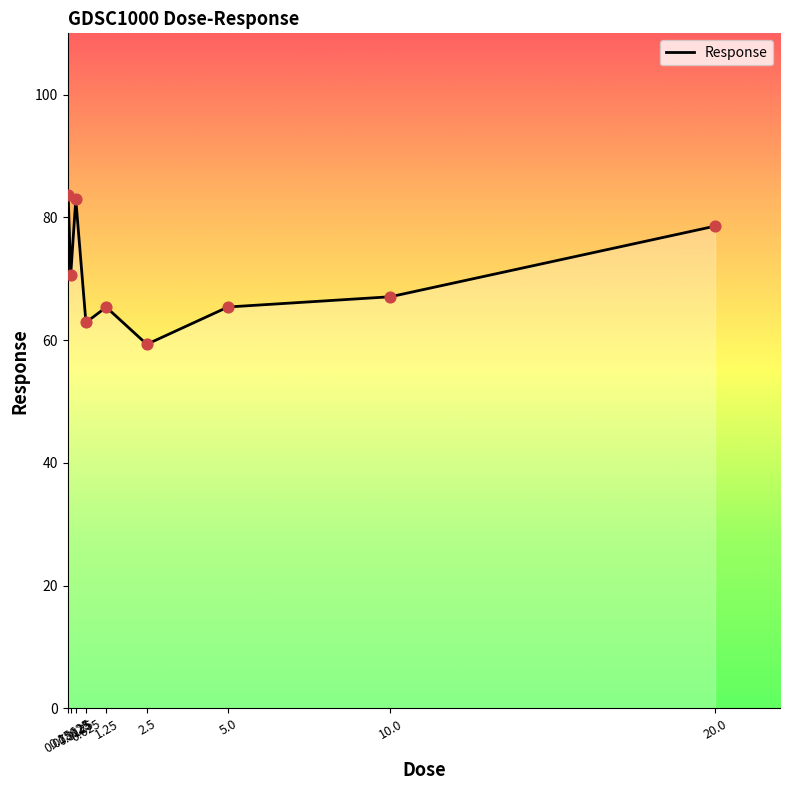

Which has a higher value, 2.5 or 0.3125?

0.3125